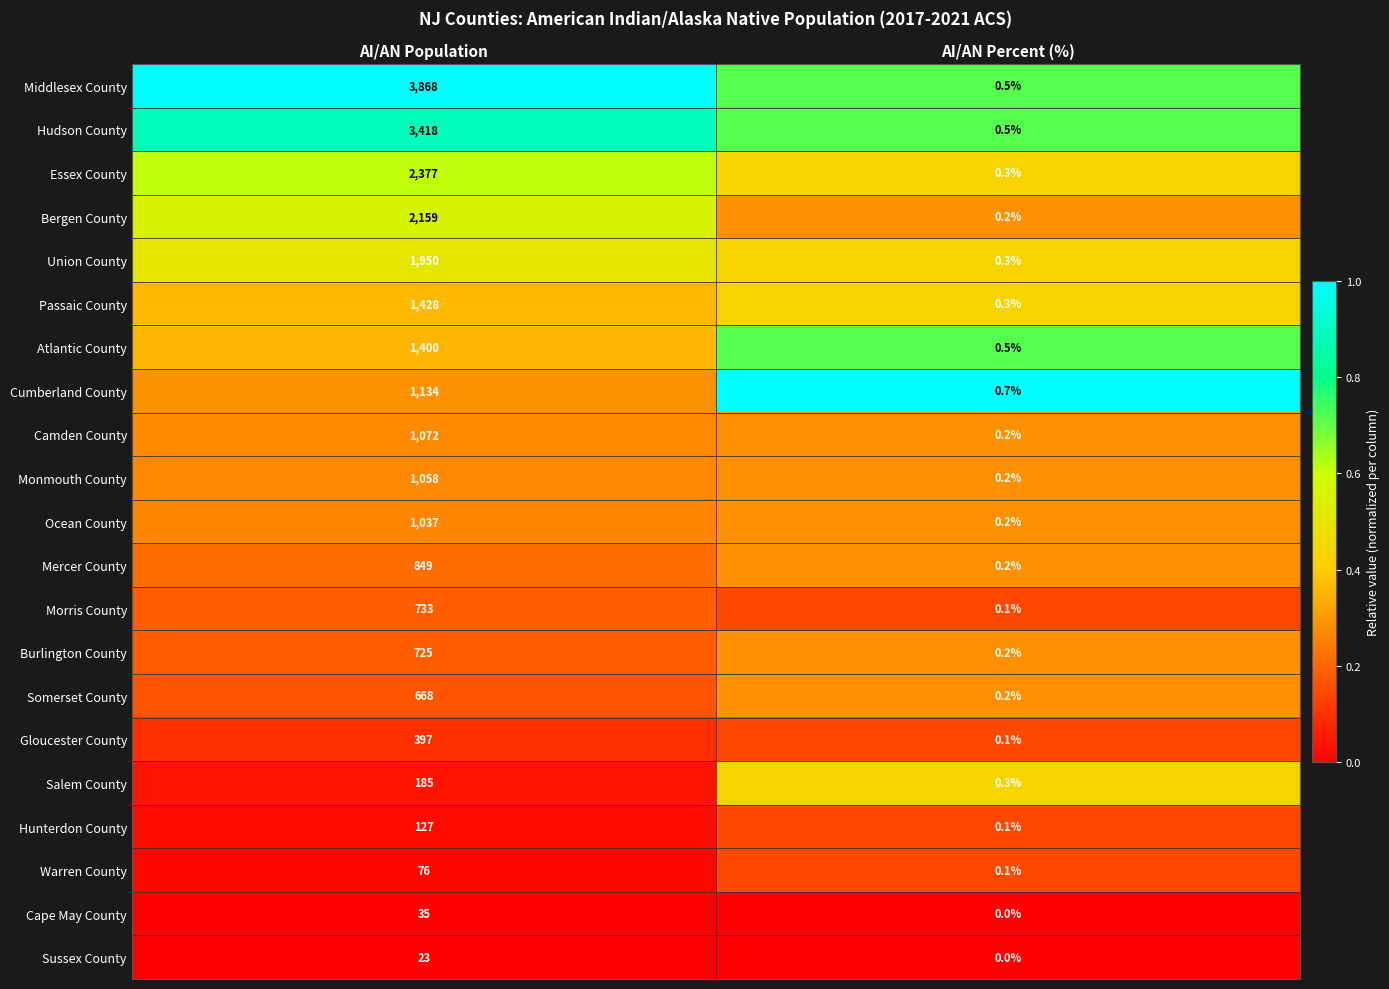

Which series has the largest range (max minus min)?

Middlesex County